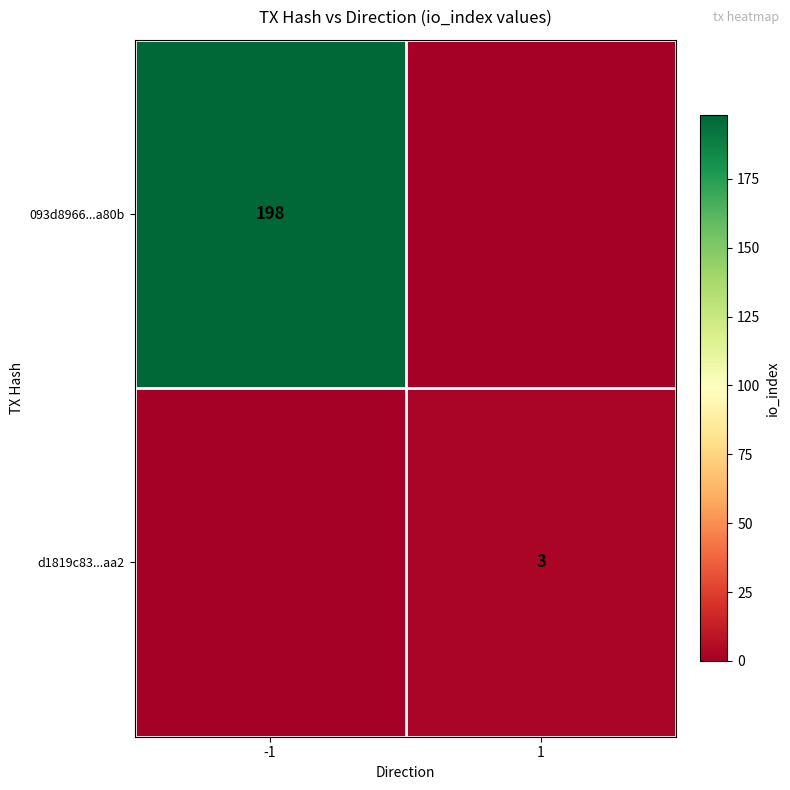

Between -1 and 1, which is larger?

-1